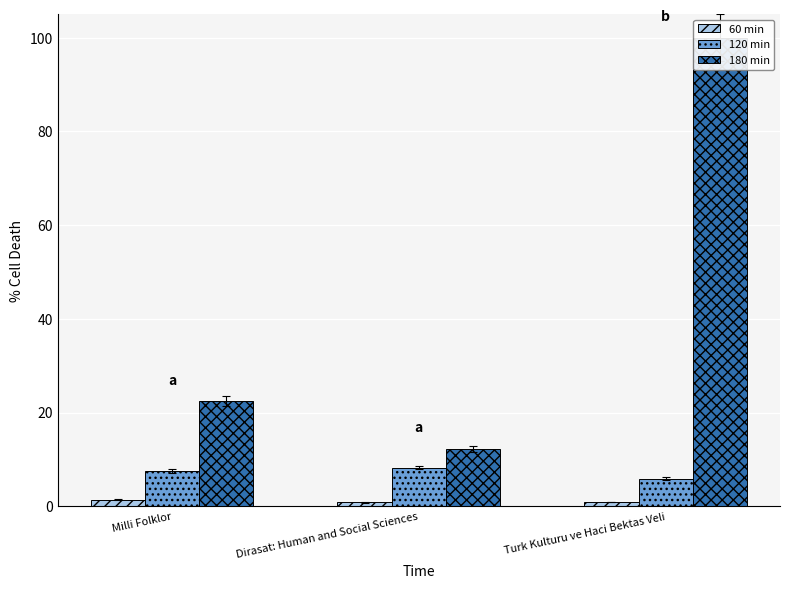

True or false: 180 min has a value of 22.4 at Milli Folklor.

True